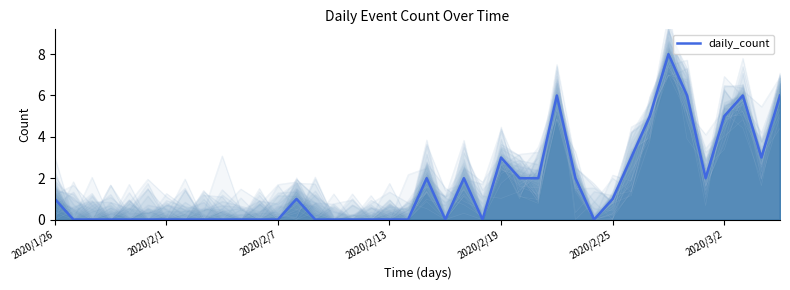

True or false: the data shows 3 at 25.

False